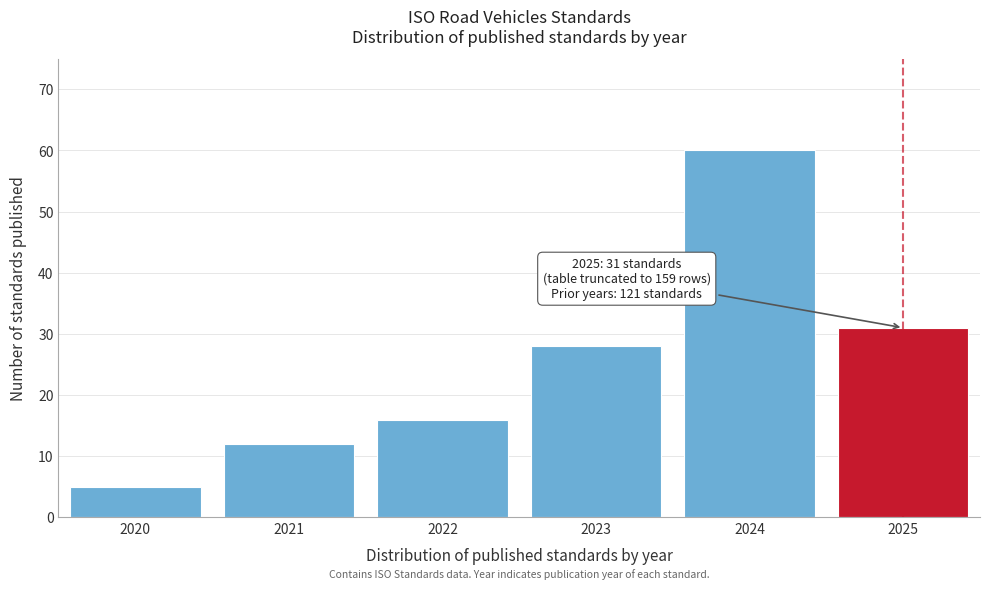

Reading right to left, what are all the values shown in this chart?

31	60	28	16	12	5